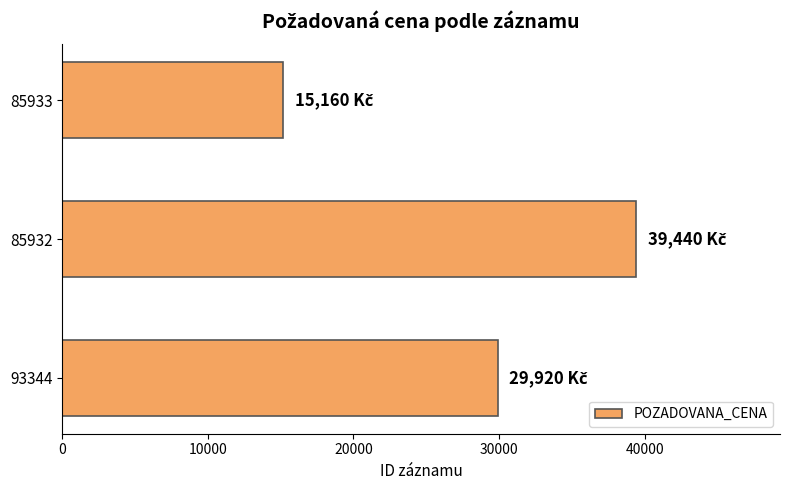

Rank the categories by value from lowest to highest.

85933, 93344, 85932